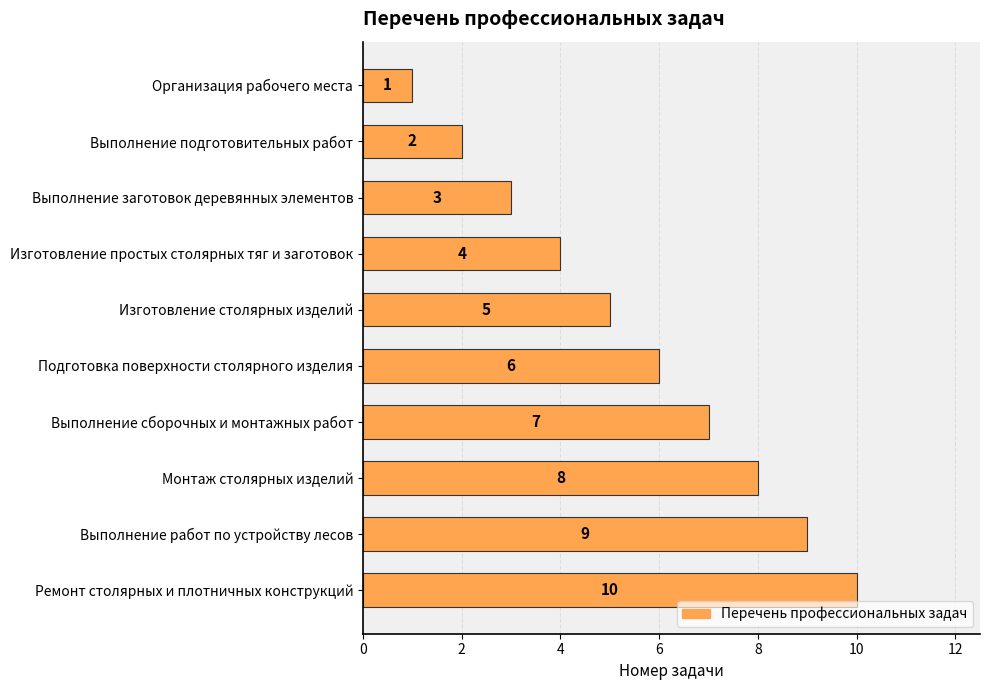

Is it true that the value at Выполнение работ по устройству лесов is 13?

False